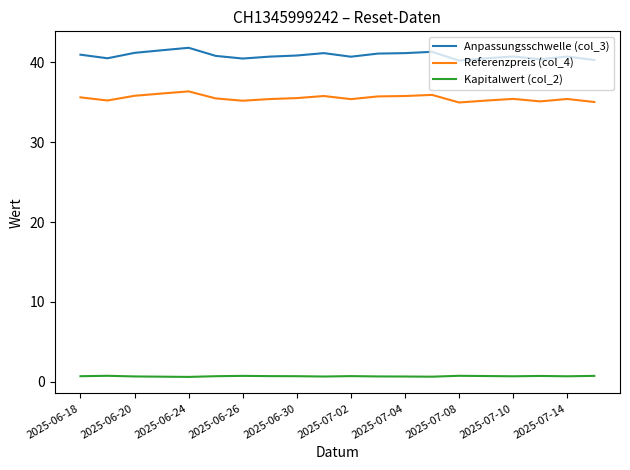

What is the minimum value shown in the chart?

0.6